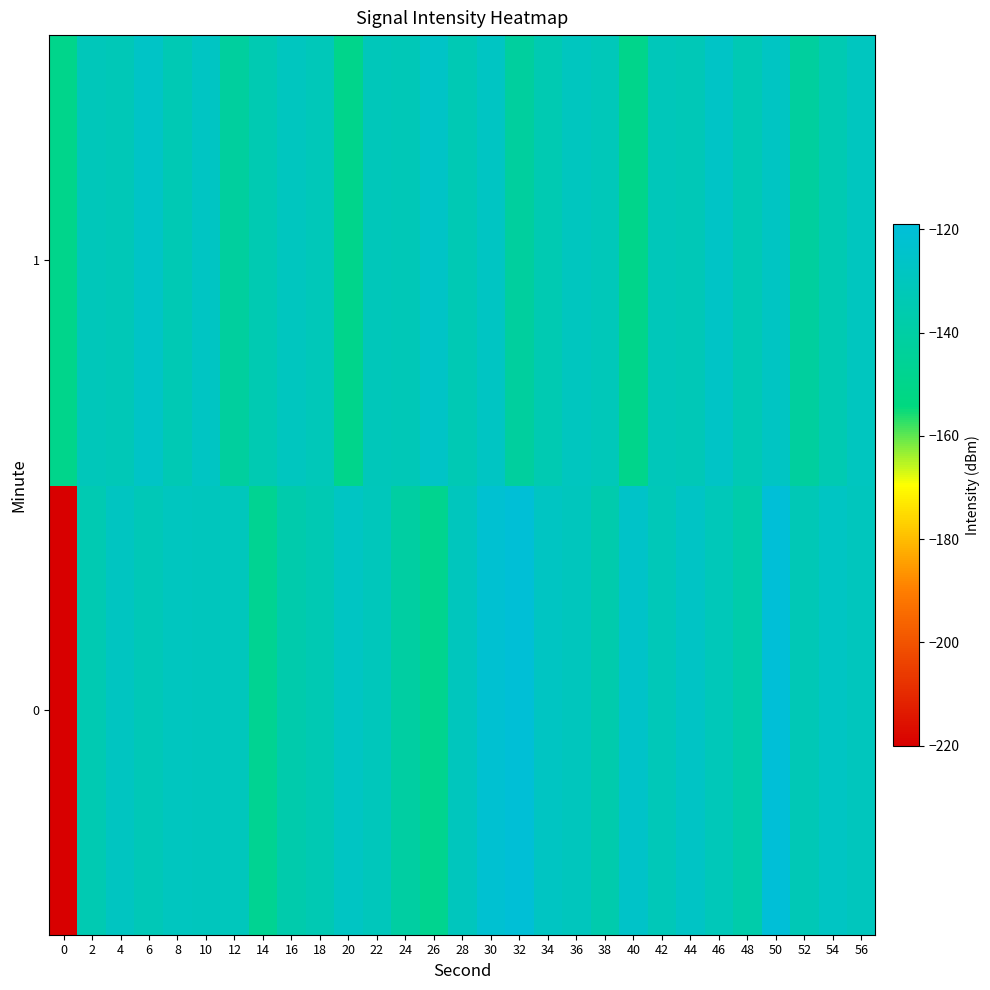

At which category is the sum across all series the highest?

50